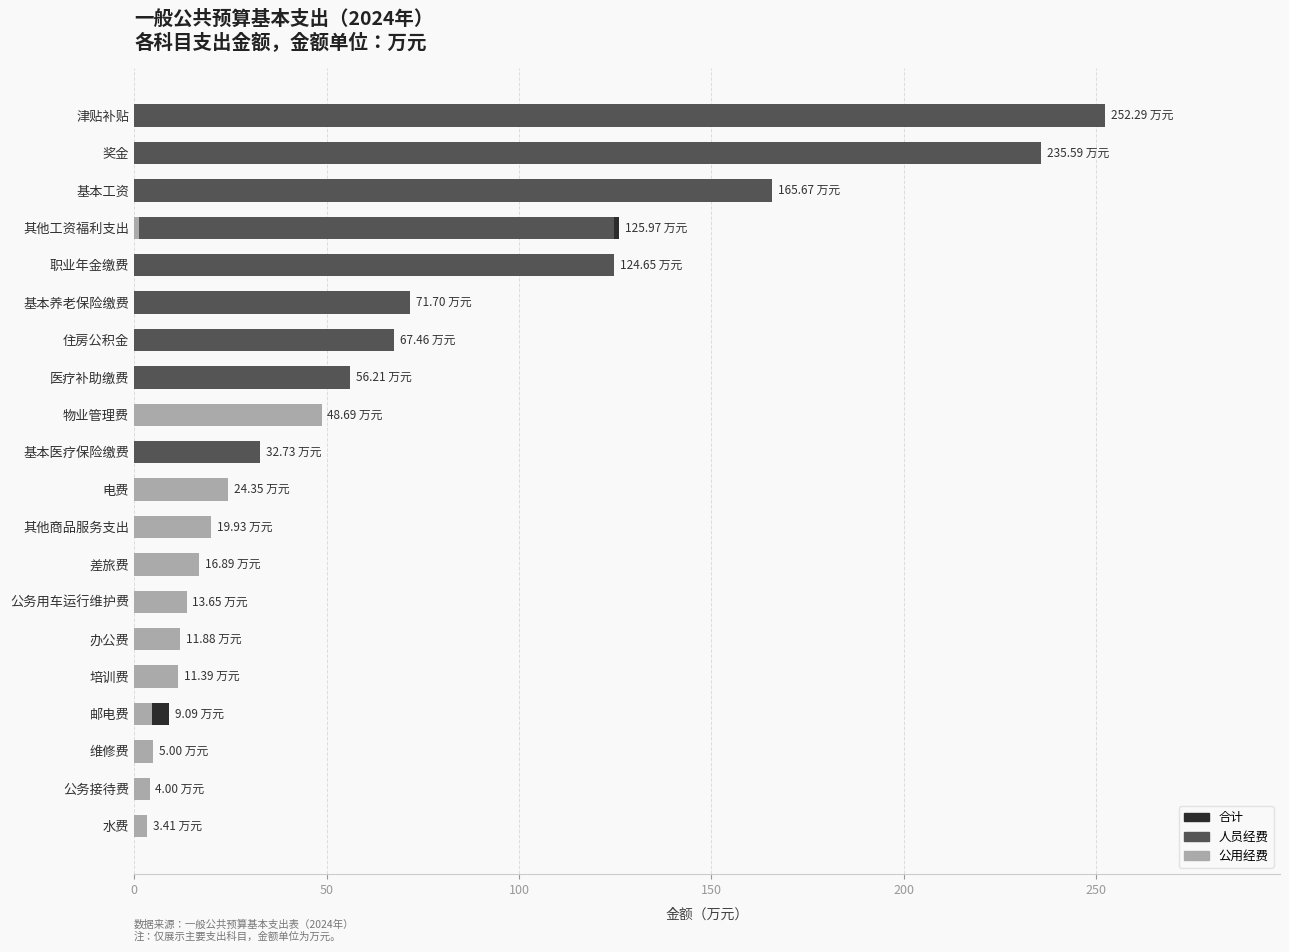

Is it true that 人员经费 equals -82.5 at 电费?

False